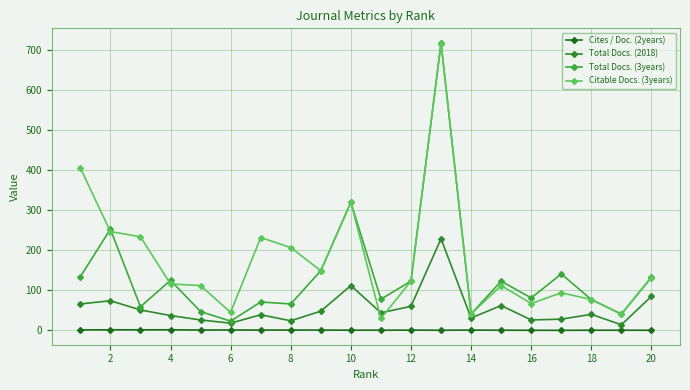

At how many categories does at least one series exceed 341?

2